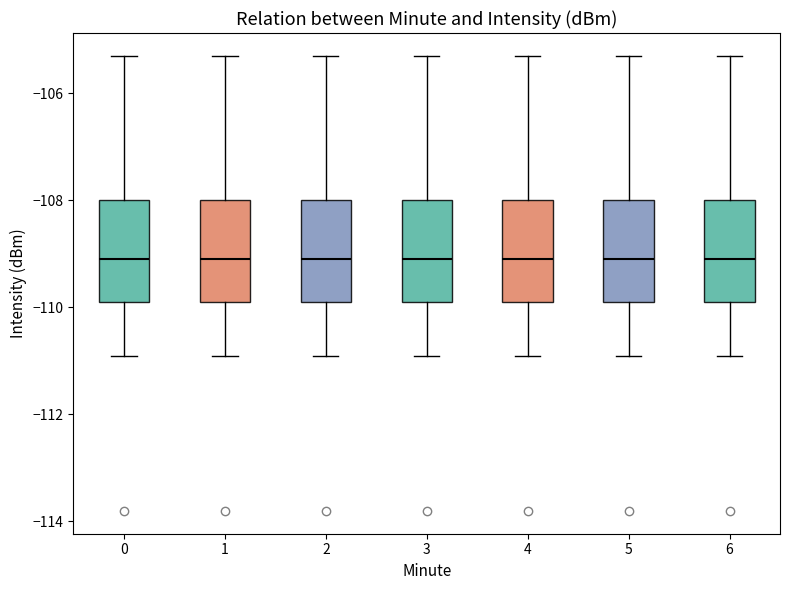

Reading left to right, transcribe this box plot: for each box, give where its median line is, the range the box spans, and where its two whiskers end, as read against the y-axis. The values are not printed on the chart, so give them approximately, as read against the axis.

0: median -109.0, box -110.0 to -108.0, whiskers -111.0 to -105.2
1: median -109.0, box -110.0 to -108.0, whiskers -111.0 to -105.2
2: median -109.0, box -110.0 to -108.0, whiskers -111.0 to -105.2
3: median -109.0, box -110.0 to -108.0, whiskers -111.0 to -105.2
4: median -109.0, box -110.0 to -108.0, whiskers -111.0 to -105.2
5: median -109.0, box -110.0 to -108.0, whiskers -111.0 to -105.2
6: median -109.0, box -110.0 to -108.0, whiskers -111.0 to -105.2